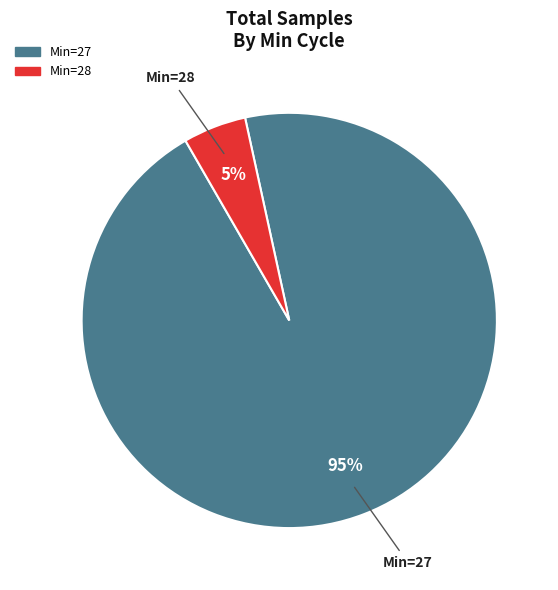

Between Min=28 and Min=27, which is larger?

Min=27